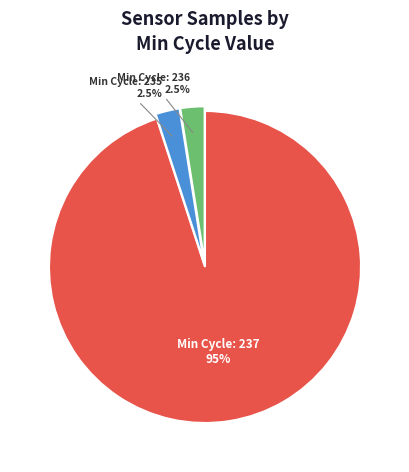

How many slices are in this pie chart?

3